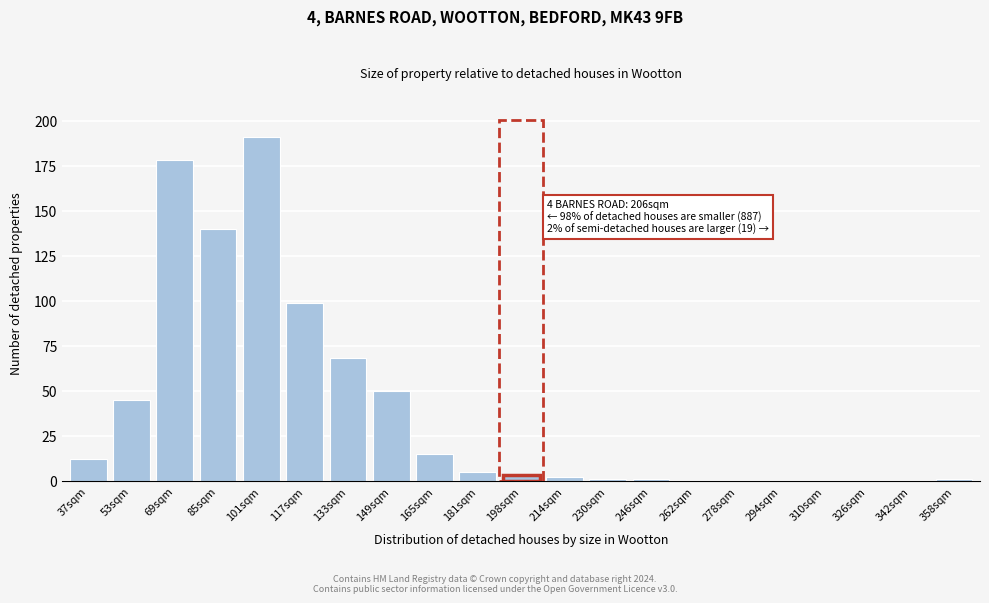

Reading right to left, extract all data points from this chart.

358sqm=1	342sqm=0	326sqm=0	310sqm=0	294sqm=0	278sqm=0	262sqm=0	246sqm=1	230sqm=1	214sqm=2	198sqm=3	181sqm=5	165sqm=15	149sqm=50	133sqm=68	117sqm=99	101sqm=191	85sqm=140	69sqm=178	53sqm=45	37sqm=12